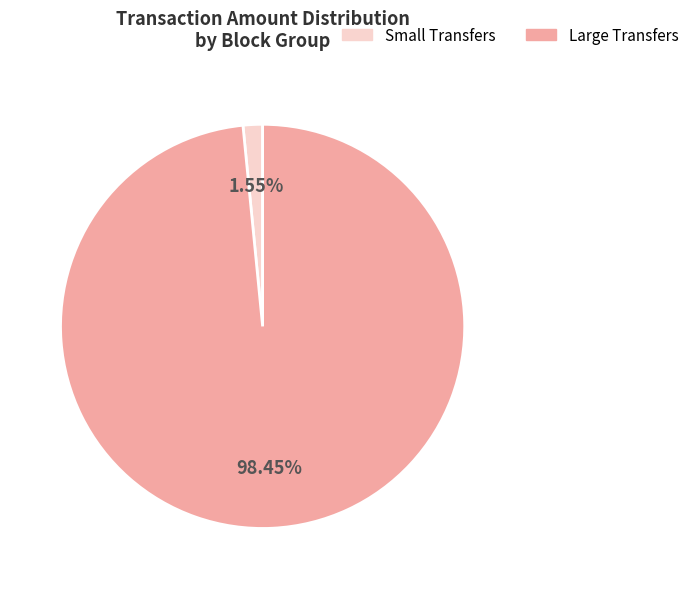

What is the largest slice in the pie chart?

Large Transfers